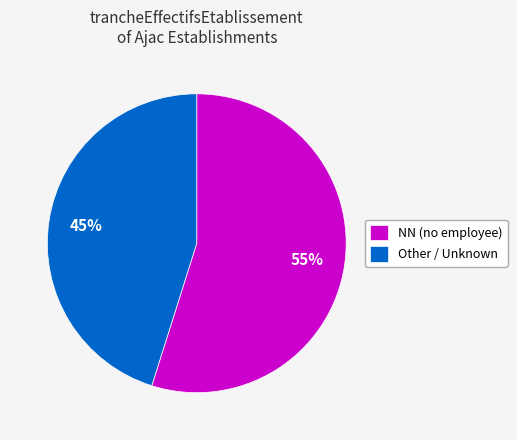

Which category has the smallest portion of the pie?

Other / Unknown